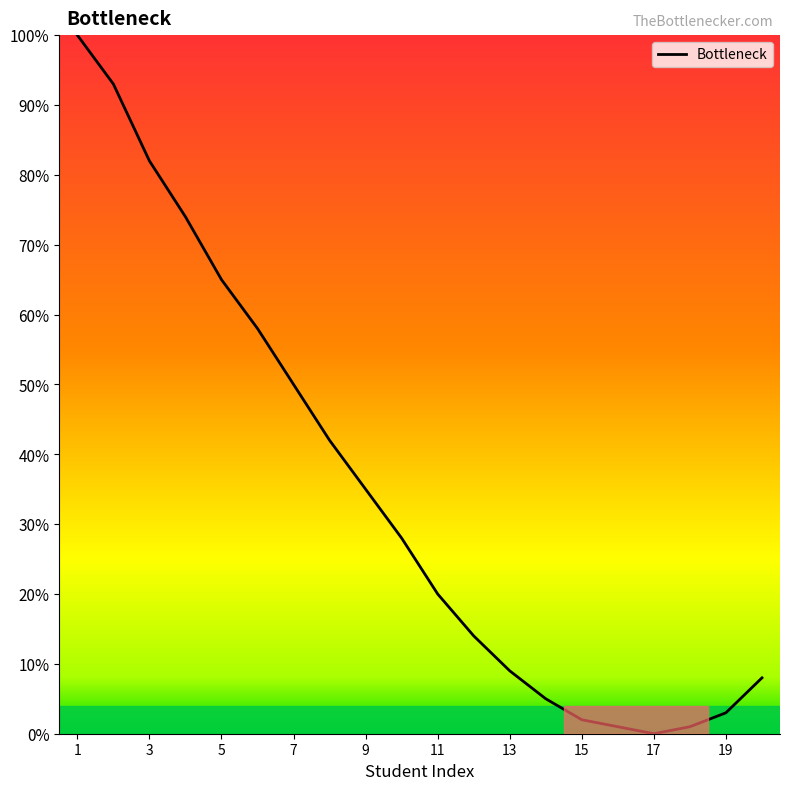

What is the maximum value shown in the chart?

100